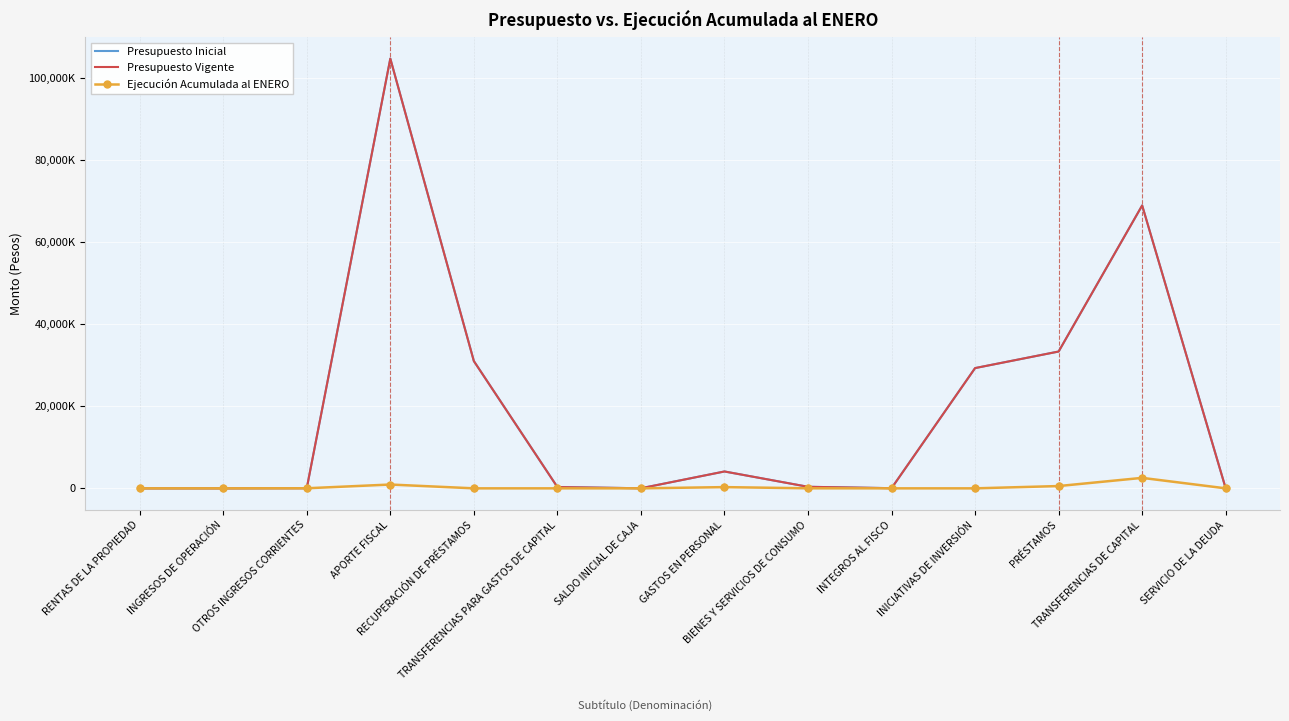

At how many categories does at least one series exceed 53231514?

2